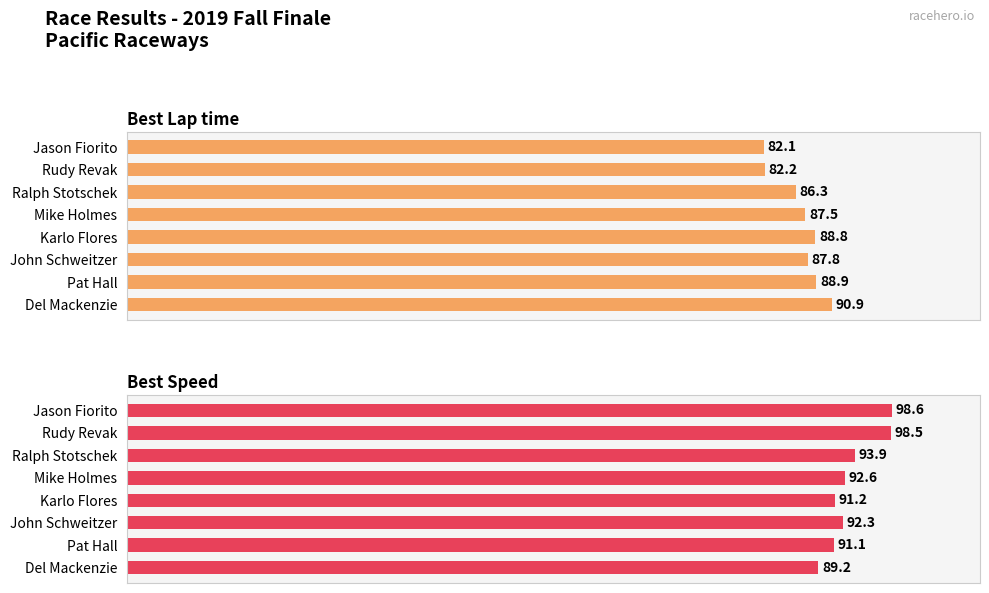

At 2, list the series in order from smallest to largest.

Best Lap time, Best Speed